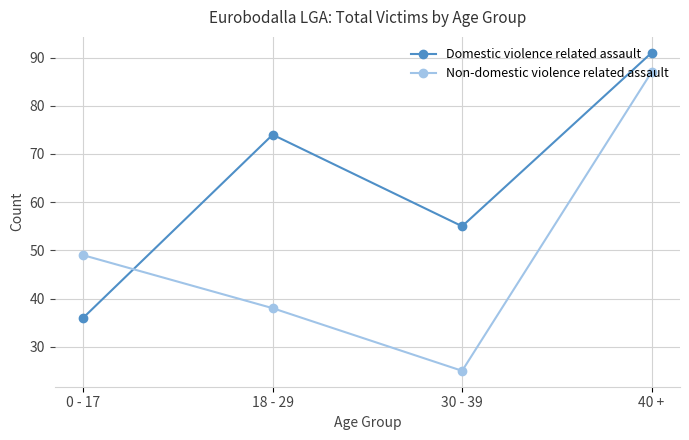

What is the label of the 2nd point from the right?

30 - 39